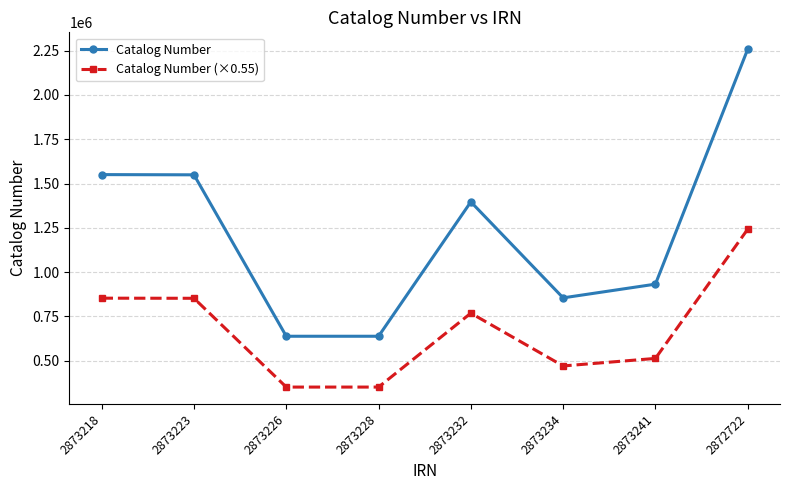

What is the spread (max minus min) of values at 2873234?

384480.0